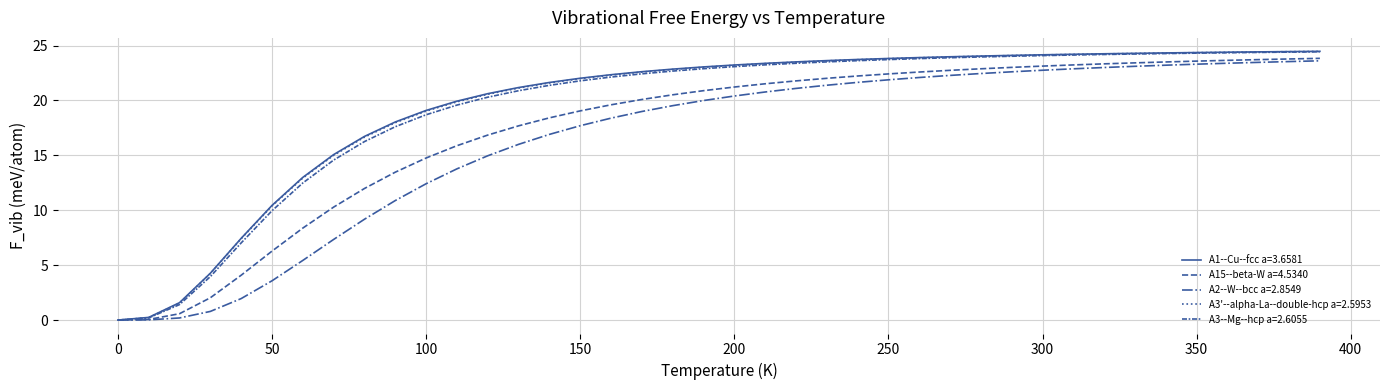

How many lines are shown in the chart?

5